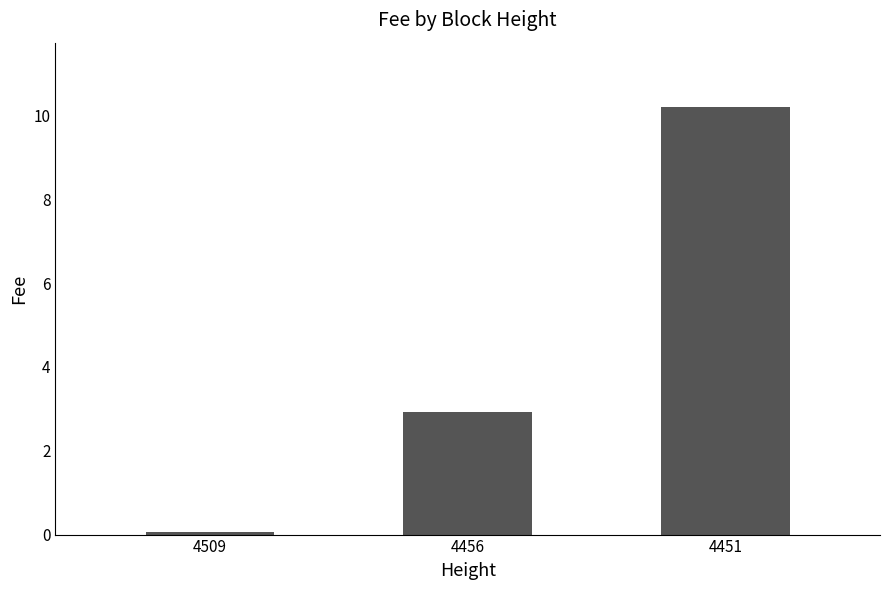

Reading right to left, what are all the values shown in this chart?

10.2	2.9	0.1